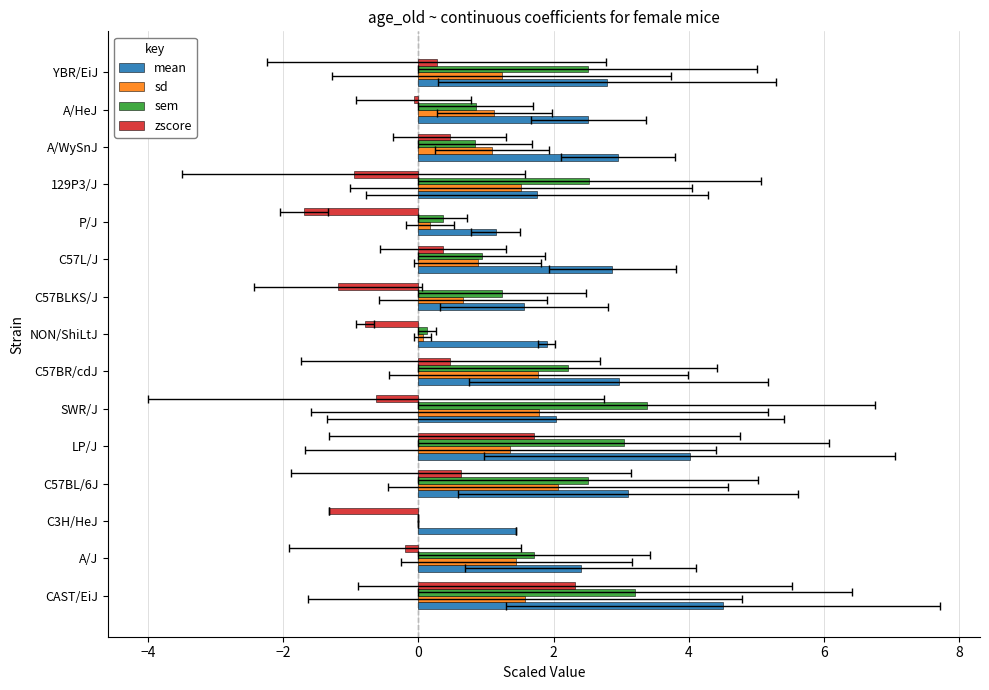

Rank the series at SWR/J from highest to lowest value.

sem, mean, sd, zscore